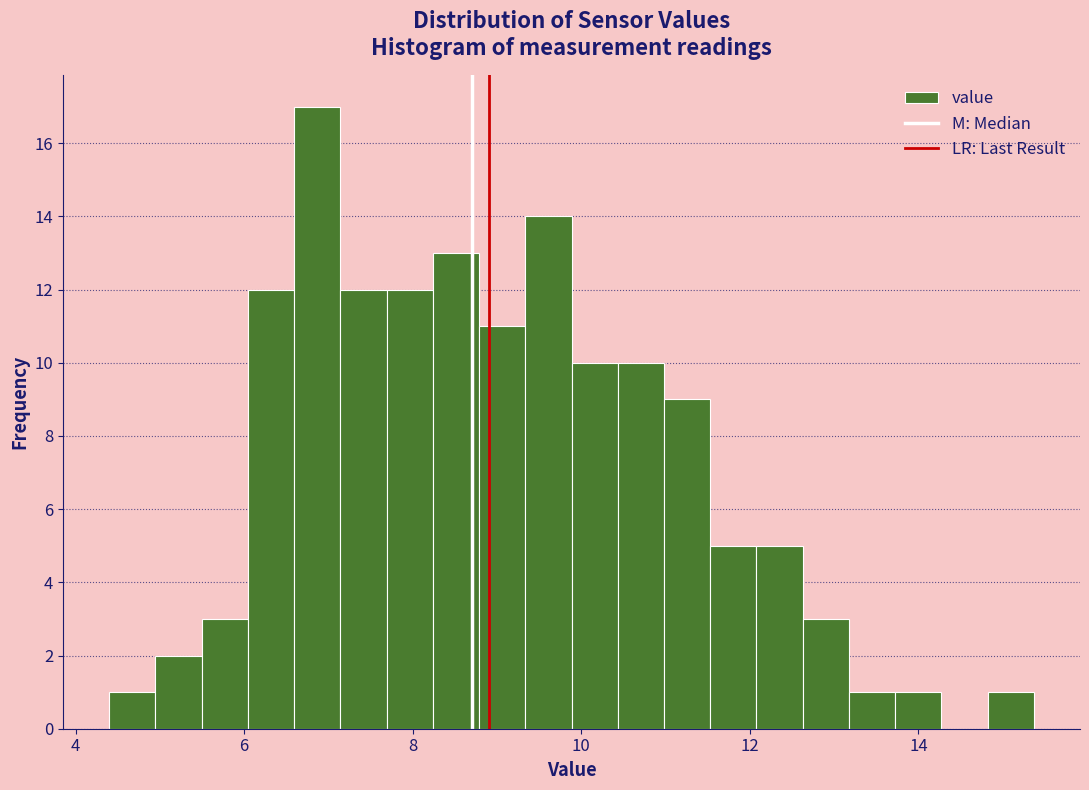

Around what value on the x-axis is the tallest bar? Give the approximate position of its centre, as read against the axis.

6.8